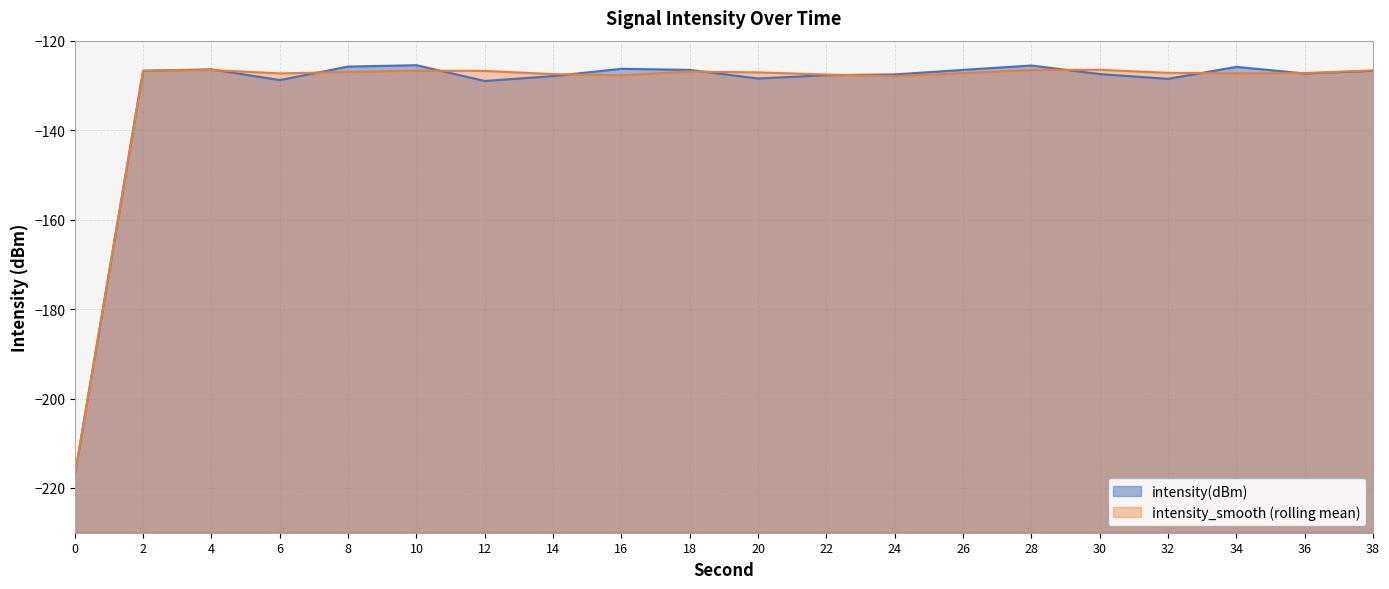

Reading left to right, list all the values displayed in this chart.

intensity(dBm): 0=-217.1	2=-126.7	4=-126.4	6=-128.8	8=-125.8	10=-125.5	12=-129.0	14=-127.9	16=-126.3	18=-126.5	20=-128.5	22=-127.7	24=-127.5	26=-126.5	28=-125.6	30=-127.5	32=-128.5	34=-125.9	36=-127.3	38=-126.7
intensity_smooth: 0=-217.1	2=-126.7	4=-126.6	6=-127.3	8=-127.0	10=-126.7	12=-126.8	14=-127.5	16=-127.7	18=-126.9	20=-127.1	22=-127.6	24=-127.9	26=-127.3	28=-126.5	30=-126.5	32=-127.2	34=-127.3	36=-127.2	38=-126.6